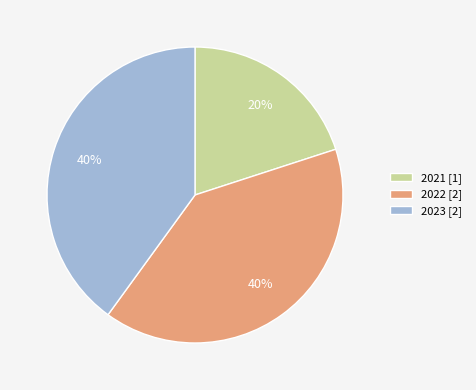

True or false: 2021 [1] accounts for 32% of the total.

False